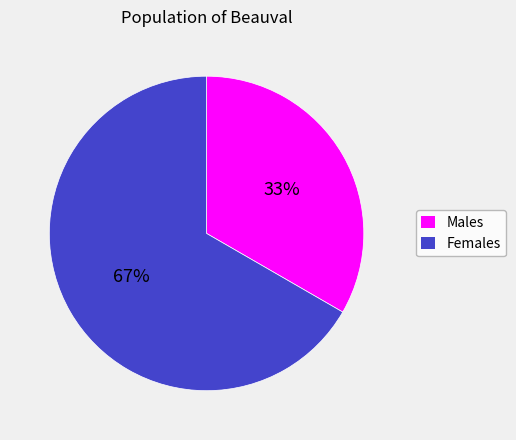

To the nearest percent, what is the average slice percentage?

50%